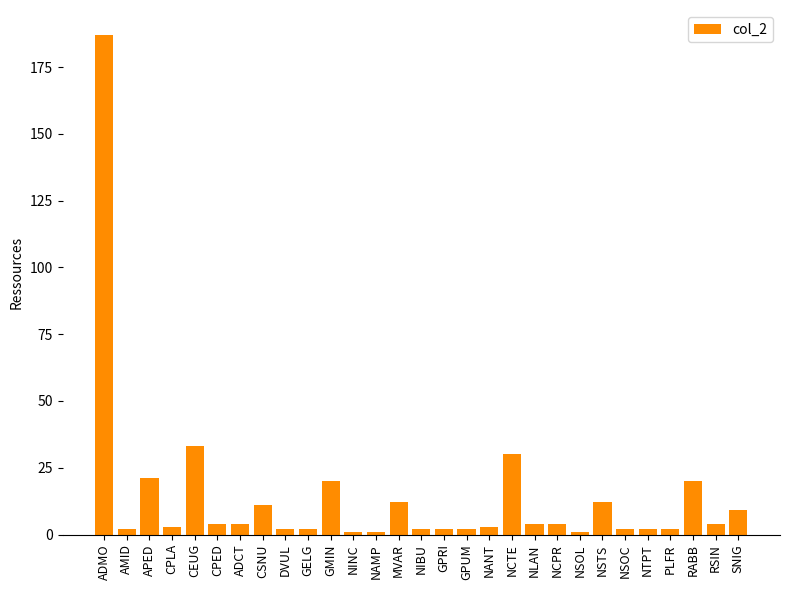

Reading left to right, list all the values displayed in this chart.

187	2	21	3	33	4	4	11	2	2	20	1	1	12	2	2	2	3	30	4	4	1	12	2	2	2	20	4	9